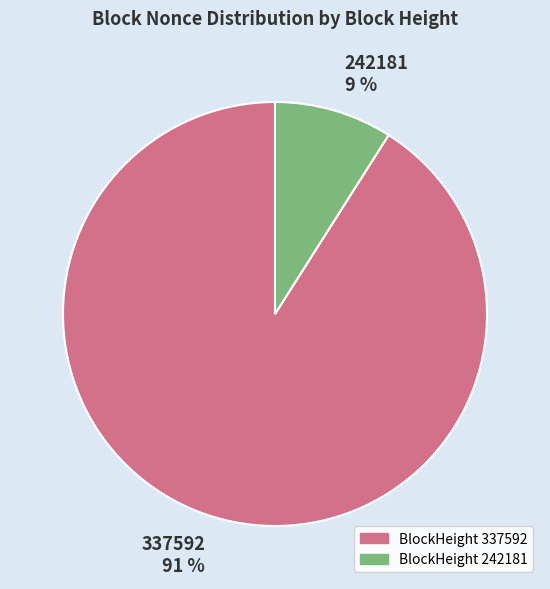

To the nearest percent, what is the difference between the largest and smallest slice percentages?

82%